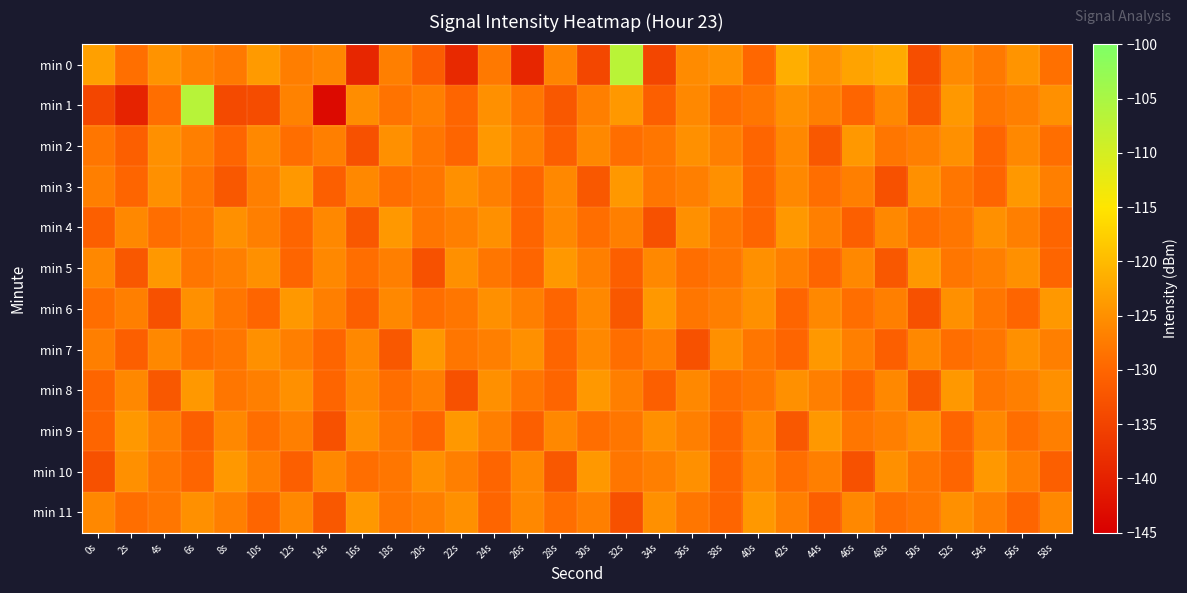

Reading left to right, transcribe all the data shown in this chart.

min 0: 0s=-123.0	2s=-128.9	4s=-124.6	6s=-126.5	8s=-127.6	10s=-123.8	12s=-127.2	14s=-126.1	16s=-139.3	18s=-127.0	20s=-131.4	22s=-138.9	24s=-127.8	26s=-139.2	28s=-126.4	30s=-134.4	32s=-106.8	34s=-134.7	36s=-125.6	38s=-124.7	40s=-129.7	42s=-121.5	44s=-124.8	46s=-122.8	48s=-121.9	50s=-133.4	52s=-125.7	54s=-127.7	56s=-124.4	58s=-128.8
min 1: 0s=-134.7	2s=-139.7	4s=-128.9	6s=-106.6	8s=-134.1	10s=-133.8	12s=-126.7	14s=-143.4	16s=-125.3	18s=-128.5	20s=-127.0	22s=-130.0	24s=-125.0	26s=-128.0	28s=-132.0	30s=-127.0	32s=-124.0	34s=-131.0	36s=-126.0	38s=-129.0	40s=-128.0	42s=-125.0	44s=-127.0	46s=-130.0	48s=-126.0	50s=-132.0	52s=-124.0	54s=-128.0	56s=-127.0	58s=-125.0
min 2: 0s=-128.0	2s=-131.0	4s=-125.0	6s=-127.0	8s=-130.0	10s=-126.0	12s=-129.0	14s=-127.0	16s=-133.0	18s=-125.0	20s=-128.0	22s=-130.0	24s=-124.0	26s=-127.0	28s=-131.0	30s=-126.0	32s=-129.0	34s=-128.0	36s=-125.0	38s=-127.0	40s=-130.0	42s=-126.0	44s=-132.0	46s=-124.0	48s=-128.0	50s=-127.0	52s=-125.0	54s=-130.0	56s=-126.0	58s=-129.0
min 3: 0s=-127.0	2s=-130.0	4s=-125.0	6s=-128.0	8s=-132.0	10s=-127.0	12s=-124.0	14s=-131.0	16s=-126.0	18s=-129.0	20s=-128.0	22s=-125.0	24s=-127.0	26s=-130.0	28s=-126.0	30s=-132.0	32s=-124.0	34s=-128.0	36s=-127.0	38s=-125.0	40s=-130.0	42s=-126.0	44s=-129.0	46s=-127.0	48s=-133.0	50s=-125.0	52s=-128.0	54s=-130.0	56s=-124.0	58s=-127.0
min 4: 0s=-131.0	2s=-126.0	4s=-129.0	6s=-128.0	8s=-125.0	10s=-127.0	12s=-130.0	14s=-126.0	16s=-132.0	18s=-124.0	20s=-128.0	22s=-127.0	24s=-125.0	26s=-130.0	28s=-126.0	30s=-129.0	32s=-127.0	34s=-133.0	36s=-125.0	38s=-128.0	40s=-130.0	42s=-124.0	44s=-127.0	46s=-131.0	48s=-126.0	50s=-129.0	52s=-128.0	54s=-125.0	56s=-127.0	58s=-130.0
min 5: 0s=-126.0	2s=-132.0	4s=-124.0	6s=-128.0	8s=-127.0	10s=-125.0	12s=-130.0	14s=-126.0	16s=-129.0	18s=-127.0	20s=-133.0	22s=-125.0	24s=-128.0	26s=-130.0	28s=-124.0	30s=-127.0	32s=-131.0	34s=-126.0	36s=-129.0	38s=-128.0	40s=-125.0	42s=-127.0	44s=-130.0	46s=-126.0	48s=-132.0	50s=-124.0	52s=-128.0	54s=-127.0	56s=-125.0	58s=-130.0
min 6: 0s=-129.0	2s=-127.0	4s=-133.0	6s=-125.0	8s=-128.0	10s=-130.0	12s=-124.0	14s=-127.0	16s=-131.0	18s=-126.0	20s=-129.0	22s=-128.0	24s=-125.0	26s=-127.0	28s=-130.0	30s=-126.0	32s=-132.0	34s=-124.0	36s=-128.0	38s=-127.0	40s=-125.0	42s=-130.0	44s=-126.0	46s=-129.0	48s=-127.0	50s=-133.0	52s=-125.0	54s=-128.0	56s=-130.0	58s=-124.0
min 7: 0s=-127.0	2s=-131.0	4s=-126.0	6s=-129.0	8s=-128.0	10s=-125.0	12s=-127.0	14s=-130.0	16s=-126.0	18s=-132.0	20s=-124.0	22s=-128.0	24s=-127.0	26s=-125.0	28s=-130.0	30s=-126.0	32s=-129.0	34s=-127.0	36s=-133.0	38s=-125.0	40s=-128.0	42s=-130.0	44s=-124.0	46s=-127.0	48s=-131.0	50s=-126.0	52s=-129.0	54s=-128.0	56s=-125.0	58s=-127.0
min 8: 0s=-130.0	2s=-126.0	4s=-132.0	6s=-124.0	8s=-128.0	10s=-127.0	12s=-125.0	14s=-130.0	16s=-126.0	18s=-129.0	20s=-127.0	22s=-133.0	24s=-125.0	26s=-128.0	28s=-130.0	30s=-124.0	32s=-127.0	34s=-131.0	36s=-126.0	38s=-129.0	40s=-128.0	42s=-125.0	44s=-127.0	46s=-130.0	48s=-126.0	50s=-132.0	52s=-124.0	54s=-128.0	56s=-127.0	58s=-125.0
min 9: 0s=-130.0	2s=-124.0	4s=-127.0	6s=-131.0	8s=-126.0	10s=-129.0	12s=-127.0	14s=-133.0	16s=-125.0	18s=-128.0	20s=-130.0	22s=-124.0	24s=-127.0	26s=-131.0	28s=-126.0	30s=-129.0	32s=-128.0	34s=-125.0	36s=-127.0	38s=-130.0	40s=-126.0	42s=-132.0	44s=-124.0	46s=-128.0	48s=-127.0	50s=-125.0	52s=-130.0	54s=-126.0	56s=-129.0	58s=-127.0
min 10: 0s=-133.0	2s=-125.0	4s=-128.0	6s=-130.0	8s=-124.0	10s=-127.0	12s=-131.0	14s=-126.0	16s=-129.0	18s=-128.0	20s=-125.0	22s=-127.0	24s=-130.0	26s=-126.0	28s=-132.0	30s=-124.0	32s=-128.0	34s=-127.0	36s=-125.0	38s=-130.0	40s=-126.0	42s=-129.0	44s=-127.0	46s=-133.0	48s=-125.0	50s=-128.0	52s=-130.0	54s=-124.0	56s=-127.0	58s=-131.0
min 11: 0s=-126.0	2s=-129.0	4s=-128.0	6s=-125.0	8s=-127.0	10s=-130.0	12s=-126.0	14s=-132.0	16s=-124.0	18s=-128.0	20s=-127.0	22s=-125.0	24s=-130.0	26s=-126.0	28s=-129.0	30s=-127.0	32s=-133.0	34s=-125.0	36s=-128.0	38s=-130.0	40s=-124.0	42s=-127.0	44s=-131.0	46s=-126.0	48s=-129.0	50s=-128.0	52s=-125.0	54s=-127.0	56s=-130.0	58s=-126.0